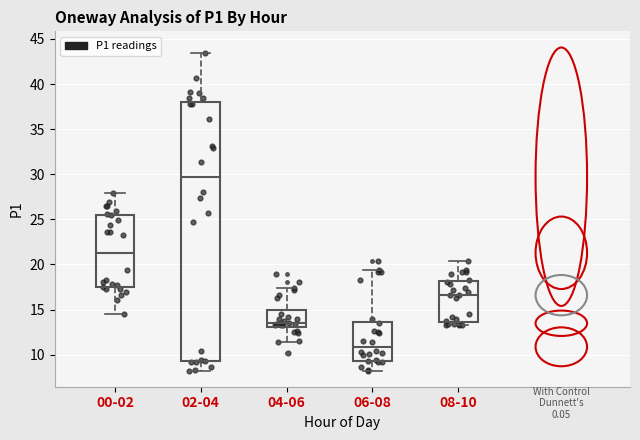

Reading left to right, read every box against the y-axis: the position of its median line, the range the box covers, and the ends of its whiskers. The values are not printed on the chart, so give them approximately, as read against the axis.

00-02: median 21.5, box 17.5 to 25.5, whiskers 14.5 to 28.0
02-04: median 29.5, box 9.5 to 38.0, whiskers 8.0 to 43.5
04-06: median 13.5, box 13.0 to 15.0, whiskers 11.5 to 17.5
06-08: median 11.0, box 9.5 to 13.5, whiskers 8.0 to 19.5
08-10: median 16.5, box 13.5 to 18.0, whiskers 13.5 (just below the box's lower edge) to 20.5